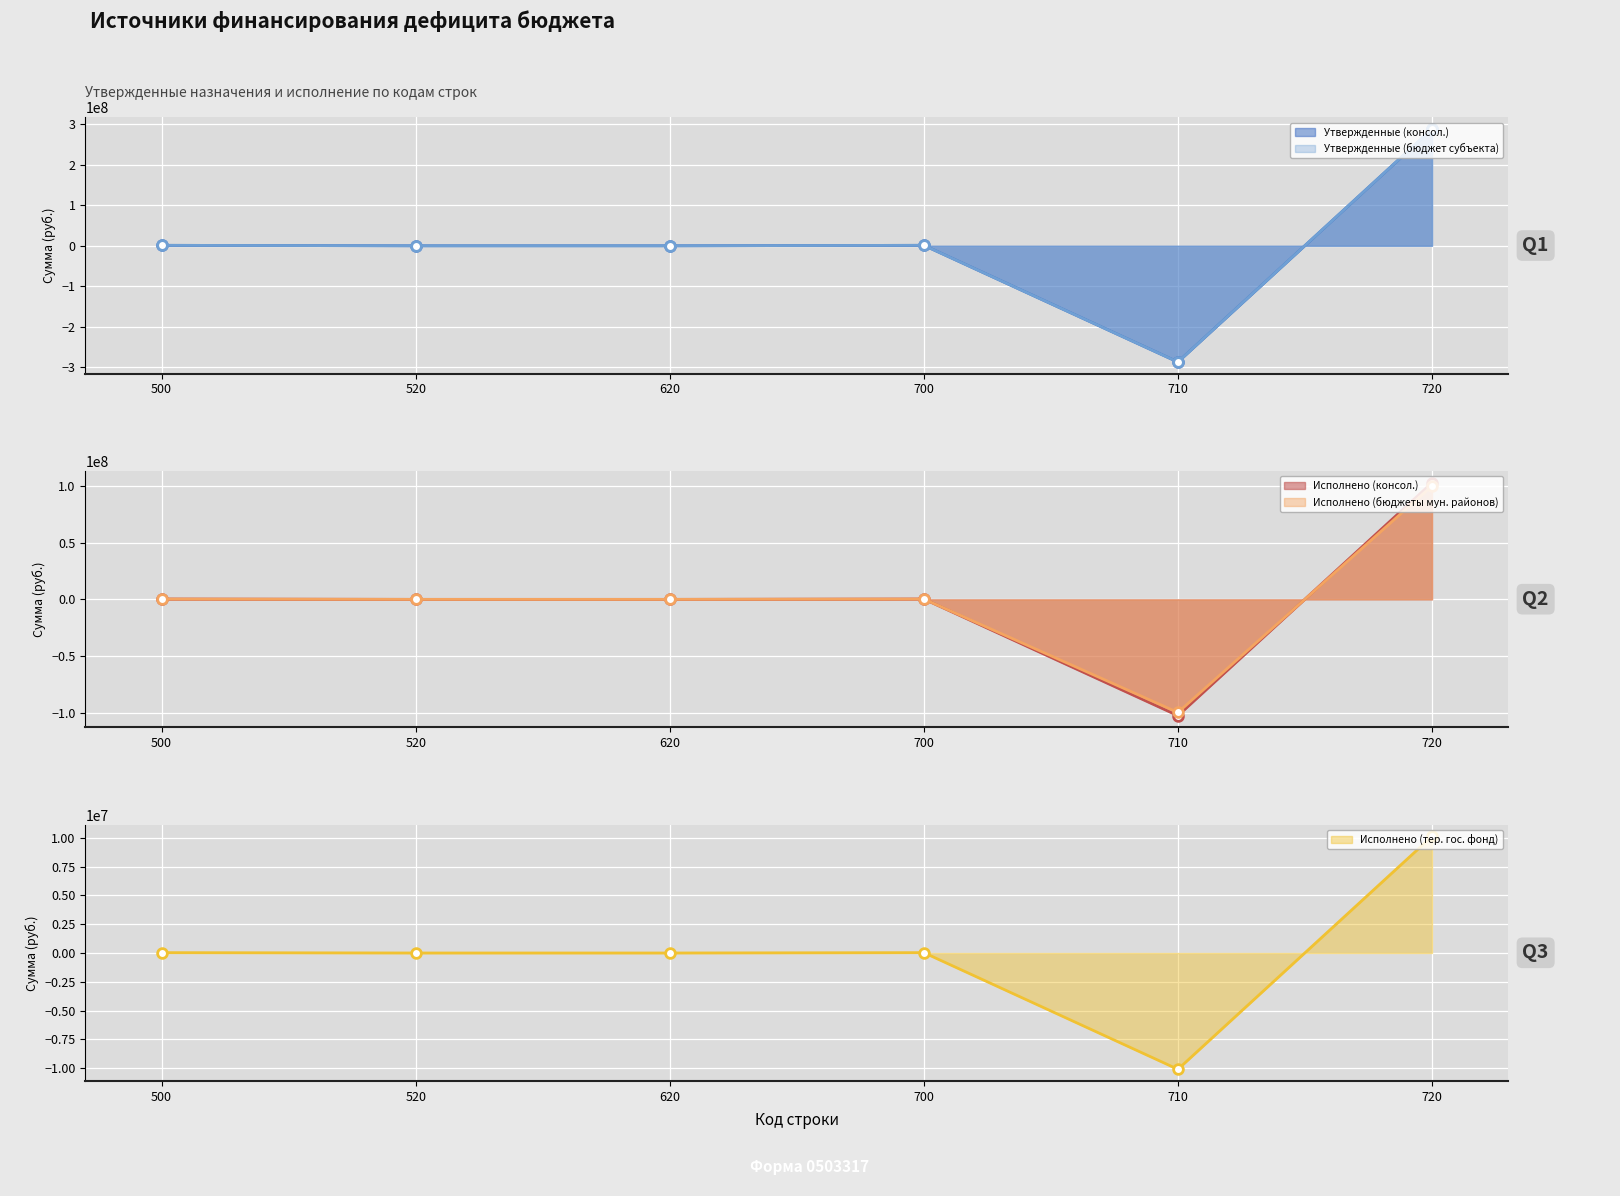

Where is Исполнено (бюджеты мун. районов) nearest to the value 144982?

520